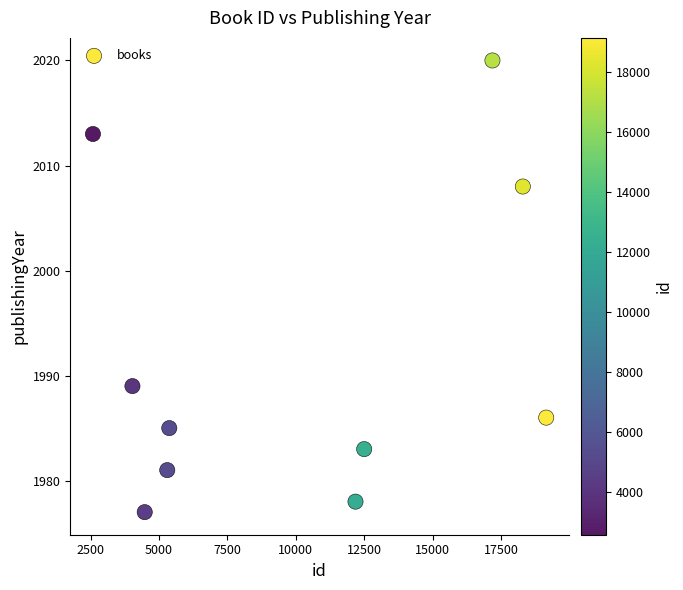

What is the range of X values (max minus min)?

16565